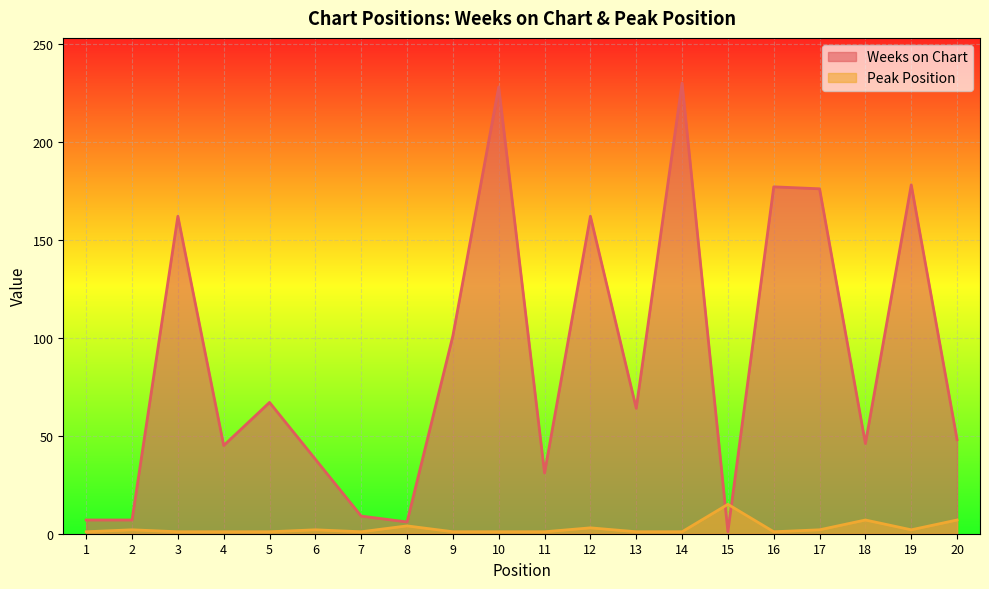

At which label does Peak Position reach its peak?

15